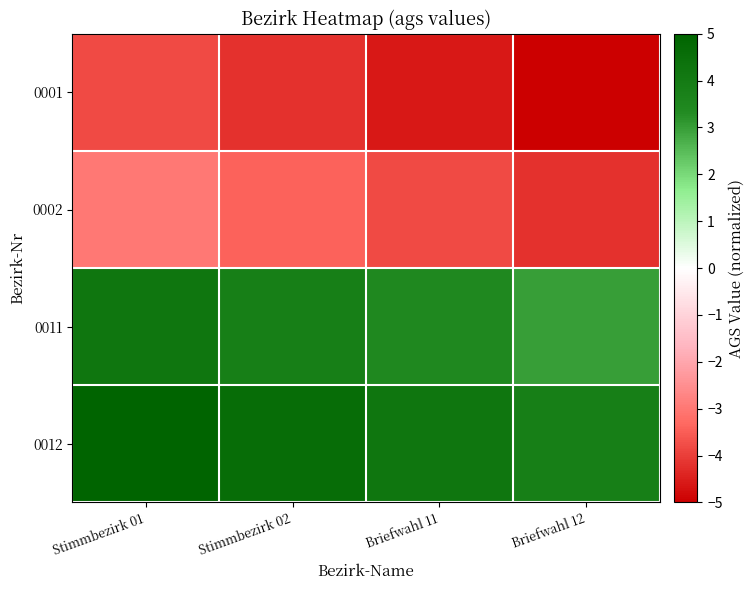

What is the spread (max minus min) of values at Stimmbezirk 01?

8.8